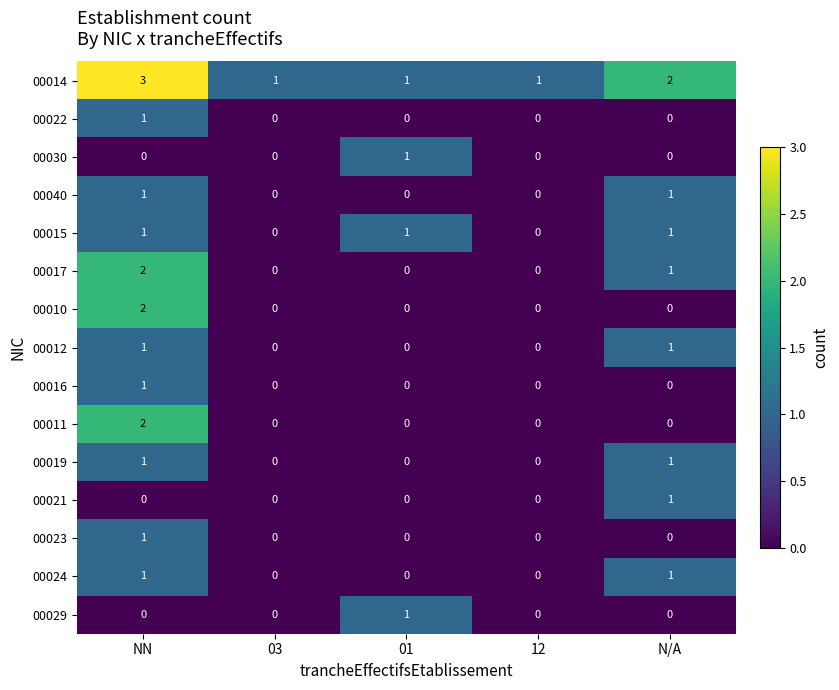

At how many categories does at least one series exceed 0?

5